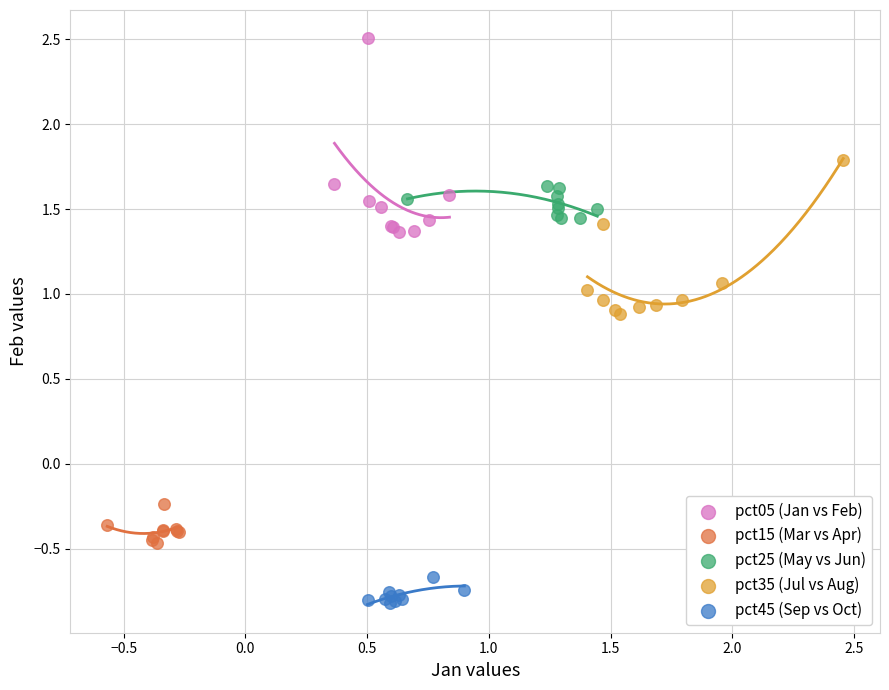

Which series has the widest spread of Y values?

pct05 (Jan vs Feb)